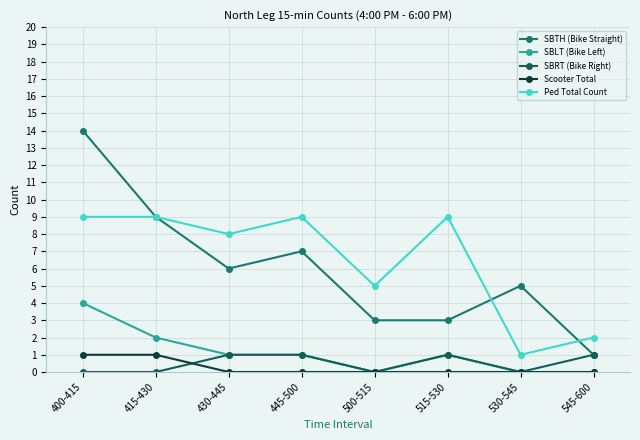

At which category does Ped Total Count reach its first local peak?

445-500